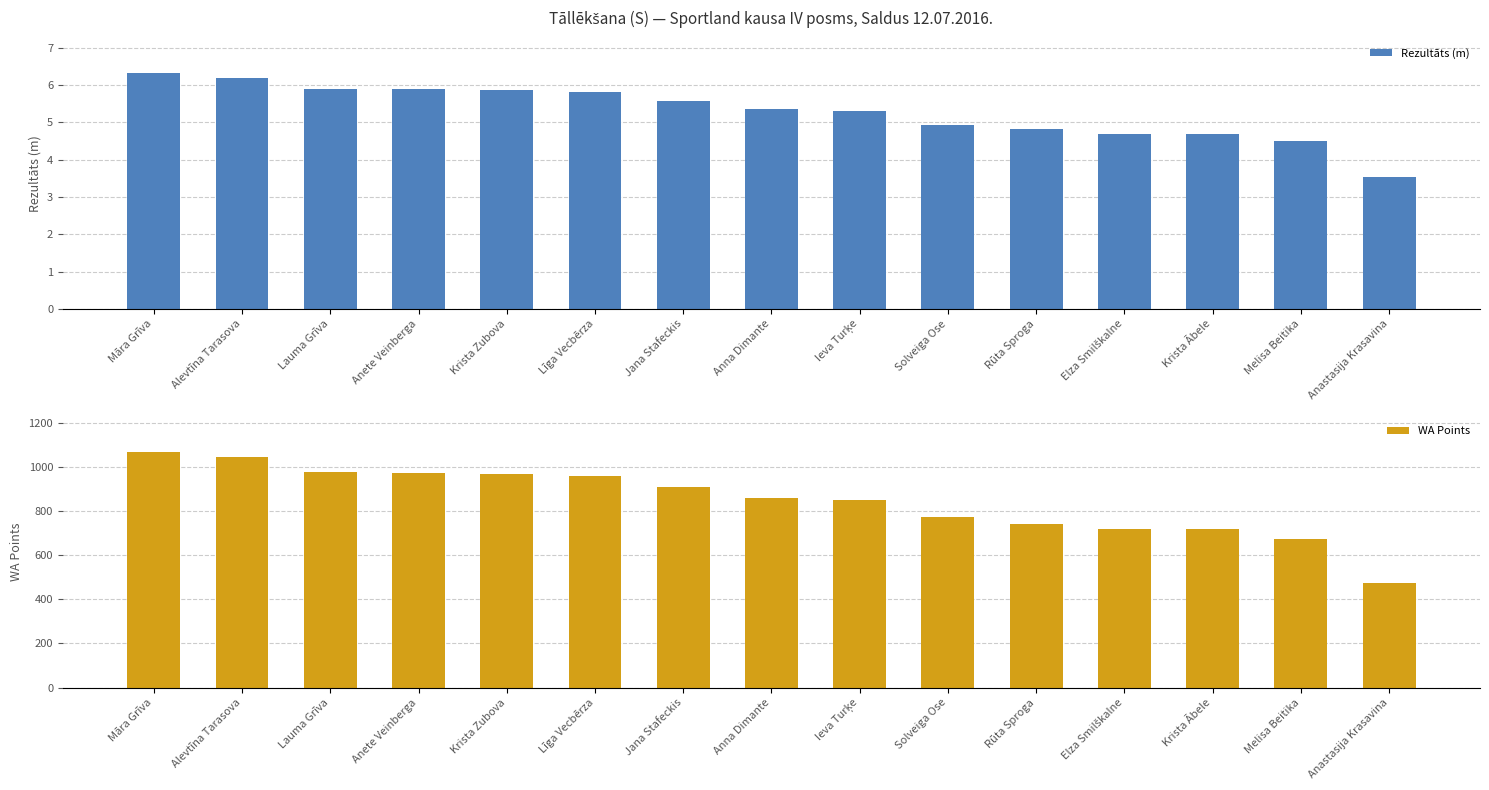

Reading left to right, extract all data points from this chart.

Rezultāts (m): 6.3	6.2	5.9	5.9	5.9	5.8	5.6	5.4	5.3	4.9	4.8	4.7	4.7	4.5	3.5
WA Points: 1068.0	1042.0	975.0	973.0	968.0	957.0	908.0	860.0	848.0	771.0	743.0	720.0	718.0	675.0	474.0